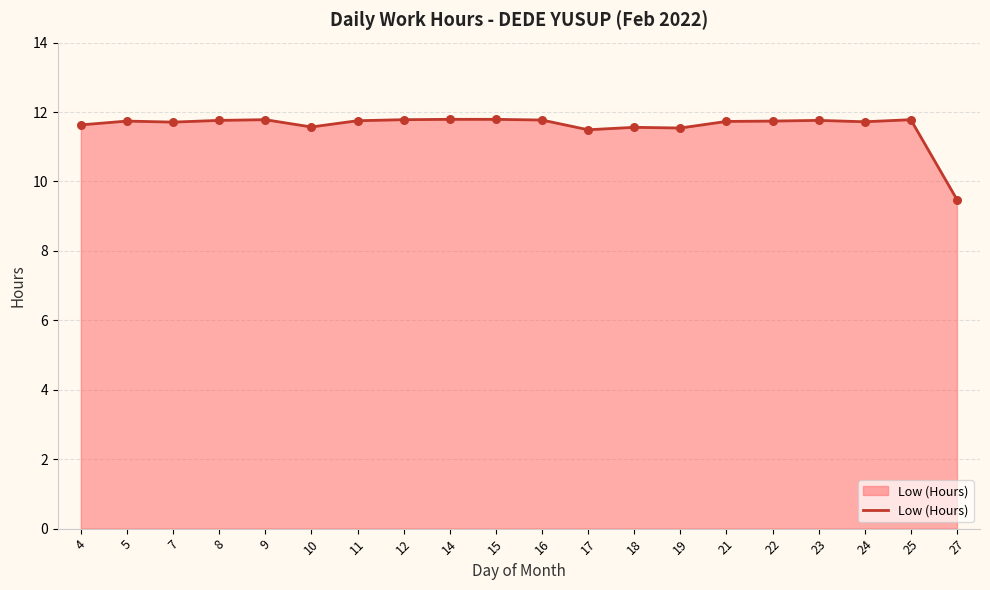

What is the change in value from 7 to 10?

-0.1